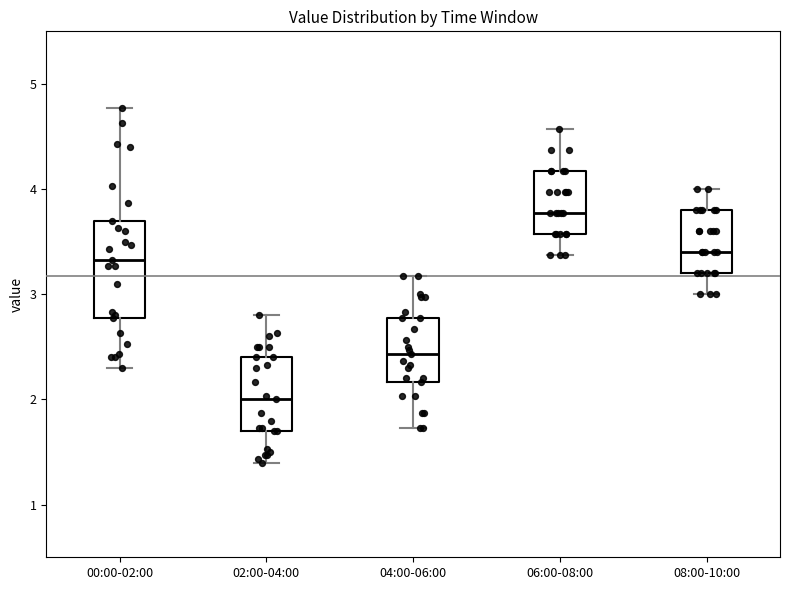

Reading left to right, read every box against the y-axis: the position of its median line, the range the box covers, and the ends of its whiskers. The values are not printed on the chart, so give them approximately, as read against the axis.

00:00-02:00: median 3.3, box 2.8 to 3.7, whiskers 2.3 to 4.8
02:00-04:00: median 2.0, box 1.7 to 2.4, whiskers 1.4 to 2.8
04:00-06:00: median 2.4, box 2.2 to 2.8, whiskers 1.7 to 3.2
06:00-08:00: median 3.8, box 3.6 to 4.2, whiskers 3.4 to 4.6
08:00-10:00: median 3.4, box 3.2 to 3.8, whiskers 3.0 to 4.0